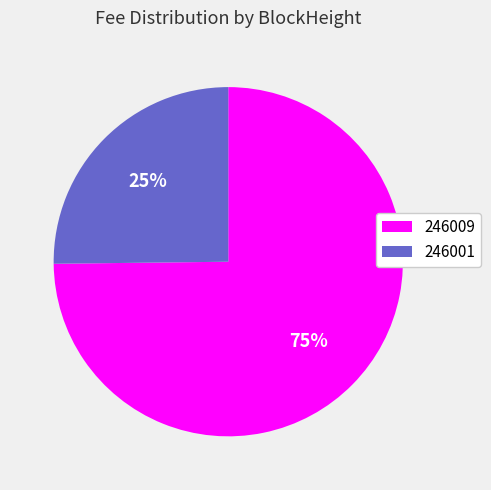

Rank the categories by value from highest to lowest.

246009, 246001